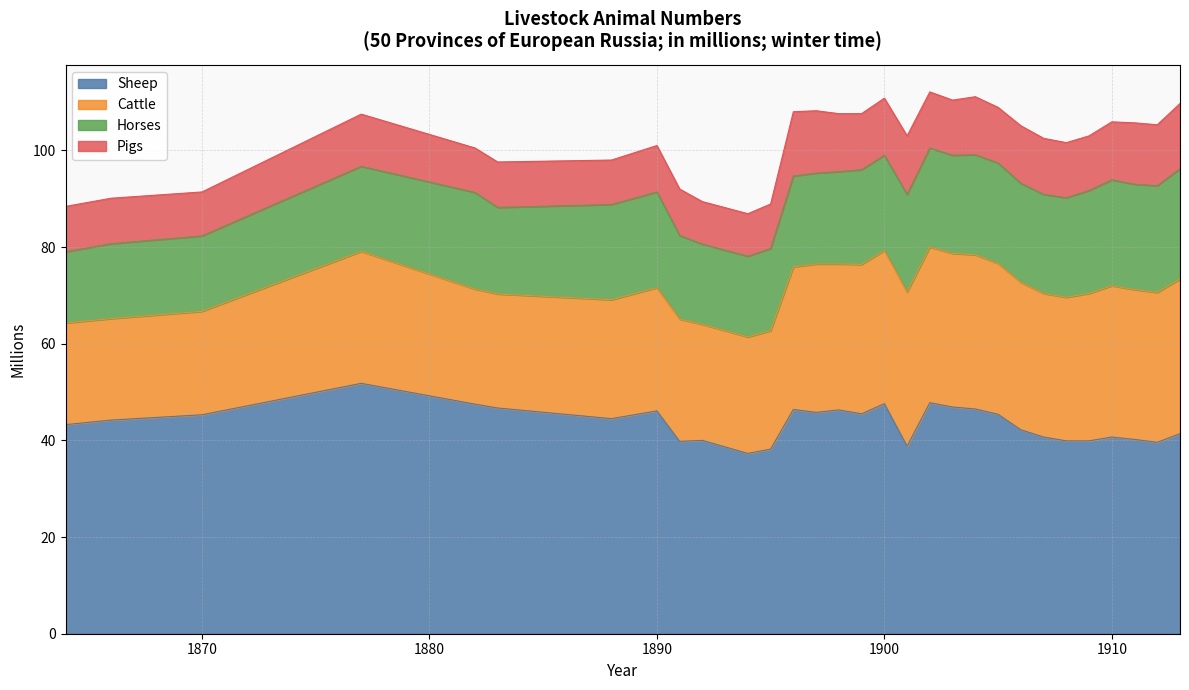

The Sheep series shows 19.5 at 1900. True or false?

False